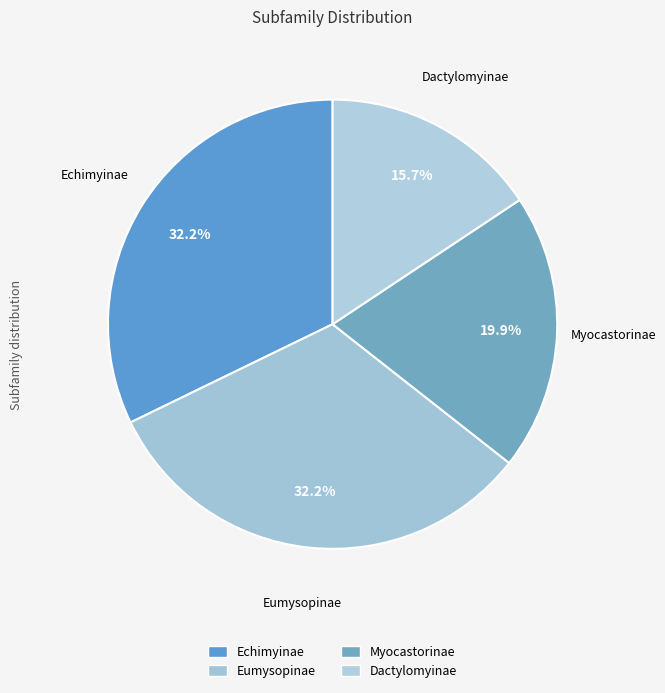

Which has a higher value, Echimyinae or Myocastorinae?

Echimyinae